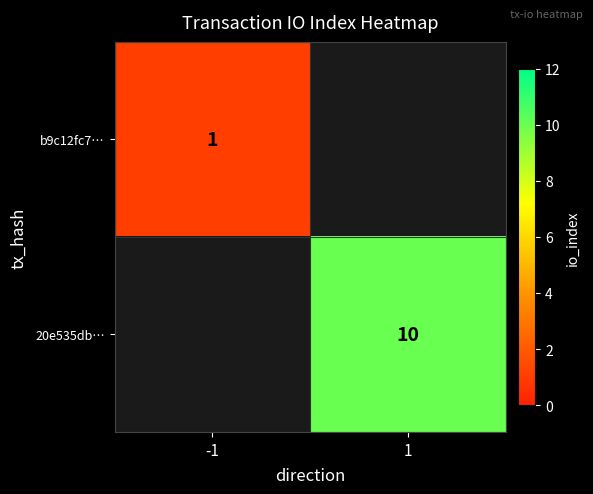

True or false: 20e535db… has a value of 15 at 1.

False